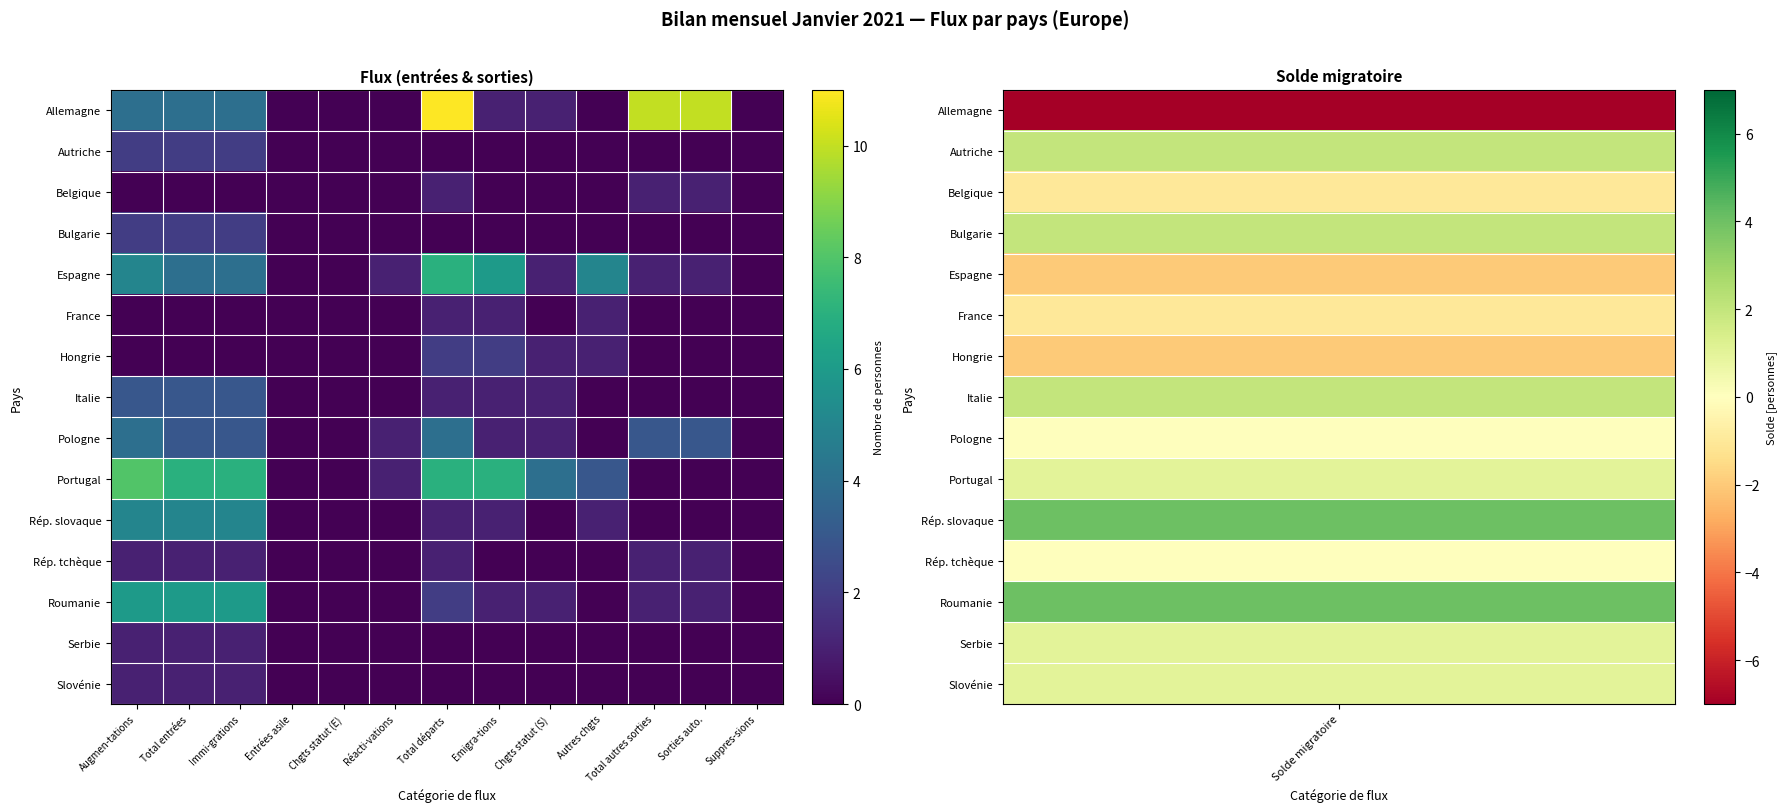

Reading left to right, what are all the values shown in this chart?

Allemagne: Augmen-tations=4	Total entrées=4	Immi-grations=4	Entrées asile=0	Chgts statut (E)=0	Réacti-vations=0	Total départs=11	Emigra-tions=1	Chgts statut (S)=1	Autres chgts=0	Total autres sorties=10	Sorties auto.=10	Suppres-sions=0
Autriche: Augmen-tations=2	Total entrées=2	Immi-grations=2	Entrées asile=0	Chgts statut (E)=0	Réacti-vations=0	Total départs=0	Emigra-tions=0	Chgts statut (S)=0	Autres chgts=0	Total autres sorties=0	Sorties auto.=0	Suppres-sions=0
Belgique: Augmen-tations=0	Total entrées=0	Immi-grations=0	Entrées asile=0	Chgts statut (E)=0	Réacti-vations=0	Total départs=1	Emigra-tions=0	Chgts statut (S)=0	Autres chgts=0	Total autres sorties=1	Sorties auto.=1	Suppres-sions=0
Bulgarie: Augmen-tations=2	Total entrées=2	Immi-grations=2	Entrées asile=0	Chgts statut (E)=0	Réacti-vations=0	Total départs=0	Emigra-tions=0	Chgts statut (S)=0	Autres chgts=0	Total autres sorties=0	Sorties auto.=0	Suppres-sions=0
Espagne: Augmen-tations=5	Total entrées=4	Immi-grations=4	Entrées asile=0	Chgts statut (E)=0	Réacti-vations=1	Total départs=7	Emigra-tions=6	Chgts statut (S)=1	Autres chgts=5	Total autres sorties=1	Sorties auto.=1	Suppres-sions=0
France: Augmen-tations=0	Total entrées=0	Immi-grations=0	Entrées asile=0	Chgts statut (E)=0	Réacti-vations=0	Total départs=1	Emigra-tions=1	Chgts statut (S)=0	Autres chgts=1	Total autres sorties=0	Sorties auto.=0	Suppres-sions=0
Hongrie: Augmen-tations=0	Total entrées=0	Immi-grations=0	Entrées asile=0	Chgts statut (E)=0	Réacti-vations=0	Total départs=2	Emigra-tions=2	Chgts statut (S)=1	Autres chgts=1	Total autres sorties=0	Sorties auto.=0	Suppres-sions=0
Italie: Augmen-tations=3	Total entrées=3	Immi-grations=3	Entrées asile=0	Chgts statut (E)=0	Réacti-vations=0	Total départs=1	Emigra-tions=1	Chgts statut (S)=1	Autres chgts=0	Total autres sorties=0	Sorties auto.=0	Suppres-sions=0
Pologne: Augmen-tations=4	Total entrées=3	Immi-grations=3	Entrées asile=0	Chgts statut (E)=0	Réacti-vations=1	Total départs=4	Emigra-tions=1	Chgts statut (S)=1	Autres chgts=0	Total autres sorties=3	Sorties auto.=3	Suppres-sions=0
Portugal: Augmen-tations=8	Total entrées=7	Immi-grations=7	Entrées asile=0	Chgts statut (E)=0	Réacti-vations=1	Total départs=7	Emigra-tions=7	Chgts statut (S)=4	Autres chgts=3	Total autres sorties=0	Sorties auto.=0	Suppres-sions=0
Rép. slovaque: Augmen-tations=5	Total entrées=5	Immi-grations=5	Entrées asile=0	Chgts statut (E)=0	Réacti-vations=0	Total départs=1	Emigra-tions=1	Chgts statut (S)=0	Autres chgts=1	Total autres sorties=0	Sorties auto.=0	Suppres-sions=0
Rép. tchèque: Augmen-tations=1	Total entrées=1	Immi-grations=1	Entrées asile=0	Chgts statut (E)=0	Réacti-vations=0	Total départs=1	Emigra-tions=0	Chgts statut (S)=0	Autres chgts=0	Total autres sorties=1	Sorties auto.=1	Suppres-sions=0
Roumanie: Augmen-tations=6	Total entrées=6	Immi-grations=6	Entrées asile=0	Chgts statut (E)=0	Réacti-vations=0	Total départs=2	Emigra-tions=1	Chgts statut (S)=1	Autres chgts=0	Total autres sorties=1	Sorties auto.=1	Suppres-sions=0
Serbie: Augmen-tations=1	Total entrées=1	Immi-grations=1	Entrées asile=0	Chgts statut (E)=0	Réacti-vations=0	Total départs=0	Emigra-tions=0	Chgts statut (S)=0	Autres chgts=0	Total autres sorties=0	Sorties auto.=0	Suppres-sions=0
Slovénie: Augmen-tations=1	Total entrées=1	Immi-grations=1	Entrées asile=0	Chgts statut (E)=0	Réacti-vations=0	Total départs=0	Emigra-tions=0	Chgts statut (S)=0	Autres chgts=0	Total autres sorties=0	Sorties auto.=0	Suppres-sions=0